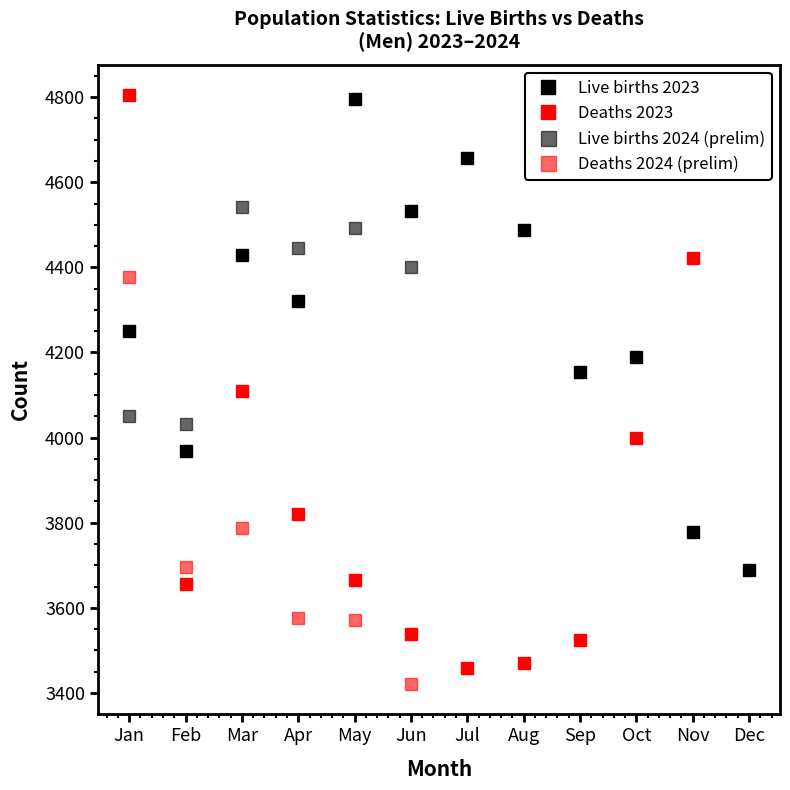

Is this an area chart (filled region under the line)?

No